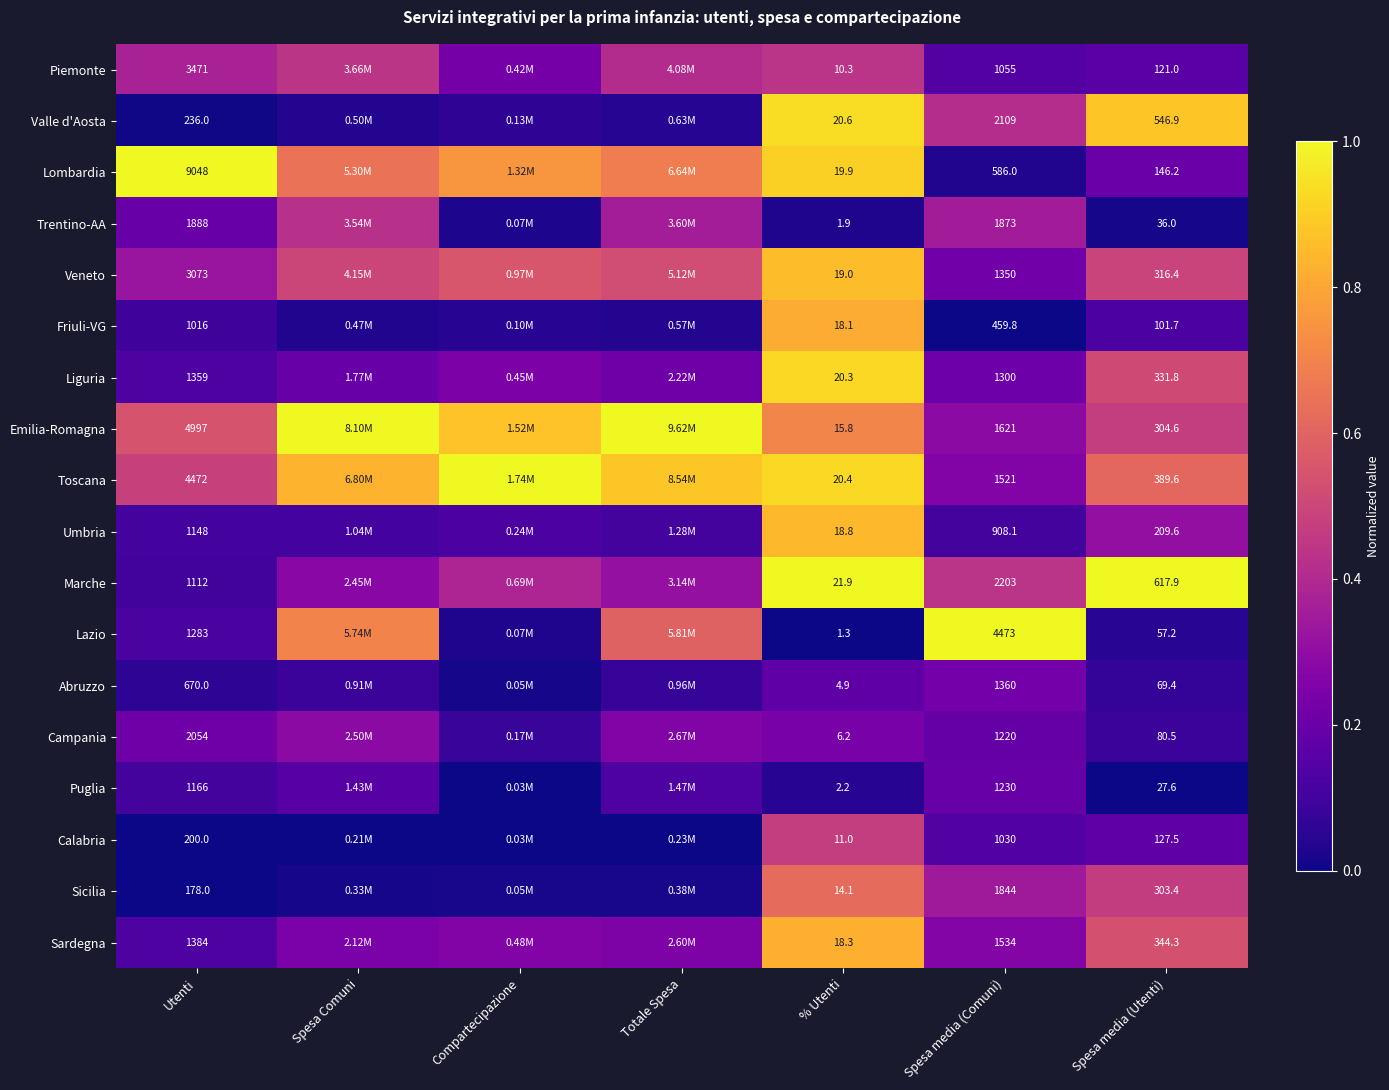

Is the value of Lazio at % Utenti greater than the value of Emilia-Romagna at % Utenti?

No